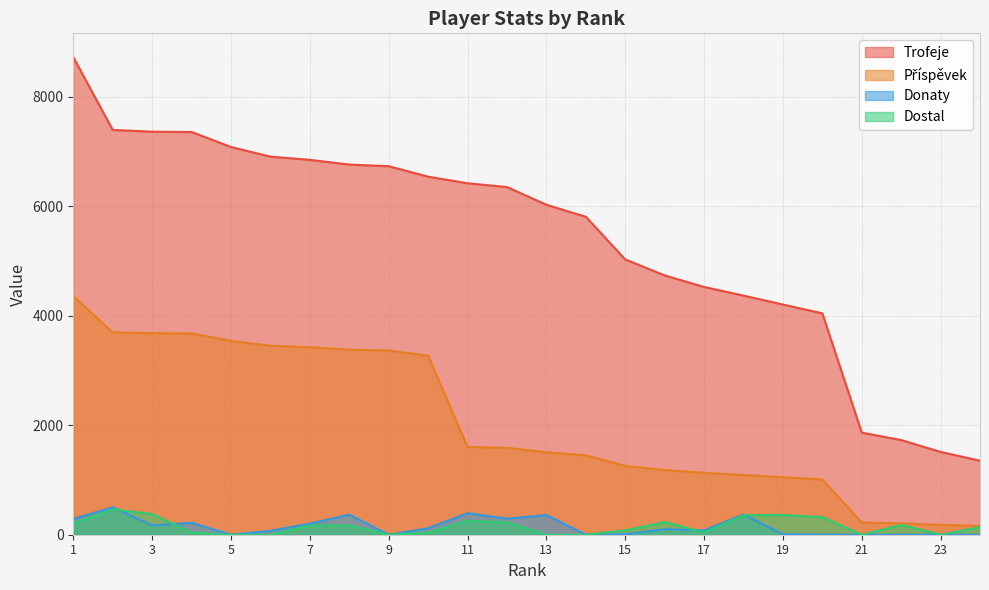

How many lines are shown in the chart?

4